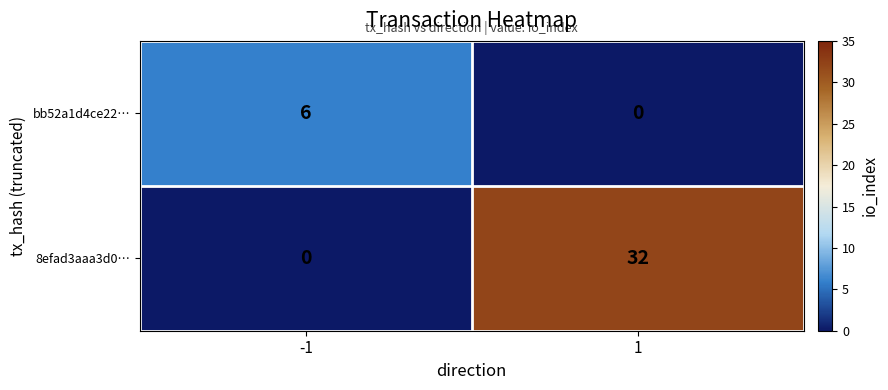

What is the difference between the highest and lowest values at -1?

6